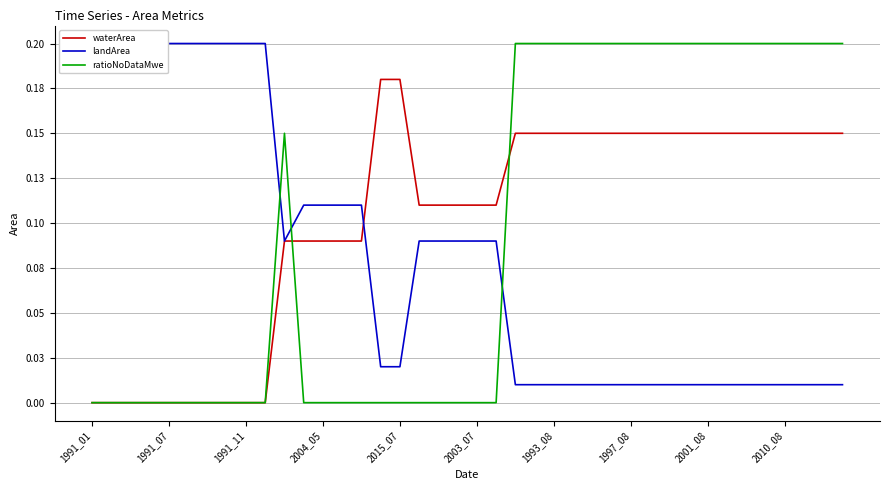

Reading right to left, transcribe all the data shown in this chart.

waterArea: 0.1	0.1	0.1	0.1	0.1	0.1	0.1	0.1	0.1	0.1	0.1	0.1	0.1	0.1	0.1	0.1	0.1	0.1	0.1	0.1	0.1	0.1	0.1	0.2	0.2	0.1	0.1	0.1	0.1	0.1	0.0	0.0	0.0	0.0	0.0	0.0	0.0	0.0	0.0	0.0
landArea: 0.0	0.0	0.0	0.0	0.0	0.0	0.0	0.0	0.0	0.0	0.0	0.0	0.0	0.0	0.0	0.0	0.0	0.0	0.1	0.1	0.1	0.1	0.1	0.0	0.0	0.1	0.1	0.1	0.1	0.1	0.2	0.2	0.2	0.2	0.2	0.2	0.2	0.2	0.2	0.2
ratioNoDataMwe: 0.2	0.2	0.2	0.2	0.2	0.2	0.2	0.2	0.2	0.2	0.2	0.2	0.2	0.2	0.2	0.2	0.2	0.2	0.0	0.0	0.0	0.0	0.0	0.0	0.0	0.0	0.0	0.0	0.0	0.1	0.0	0.0	0.0	0.0	0.0	0.0	0.0	0.0	0.0	0.0